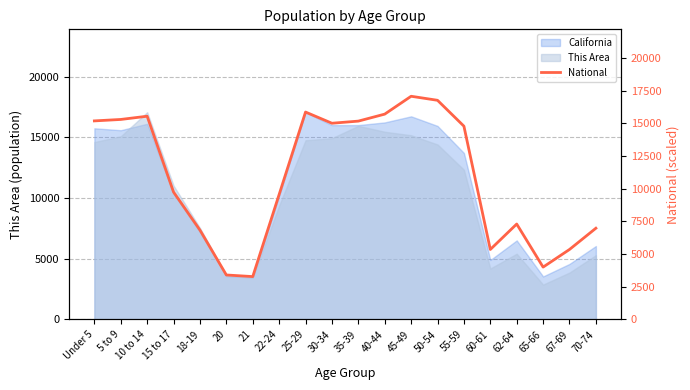

List the labels in order of value, largest first.

45-49, 50-54, 25-29, 40-44, 10 to 14, 5 to 9, Under 5, 35-39, 30-34, 55-59, 15 to 17, 22-24, 62-64, 70-74, 18-19, 67-69, 60-61, 65-66, 20, 21